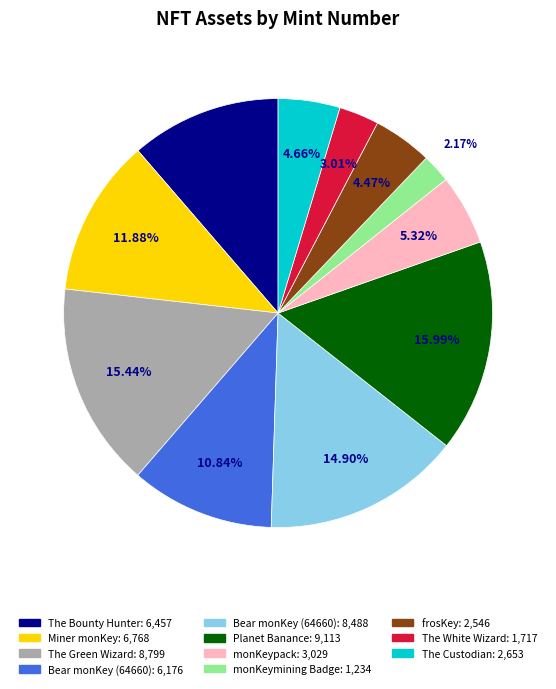

Is there any slice that represents more than half of the pie?

No